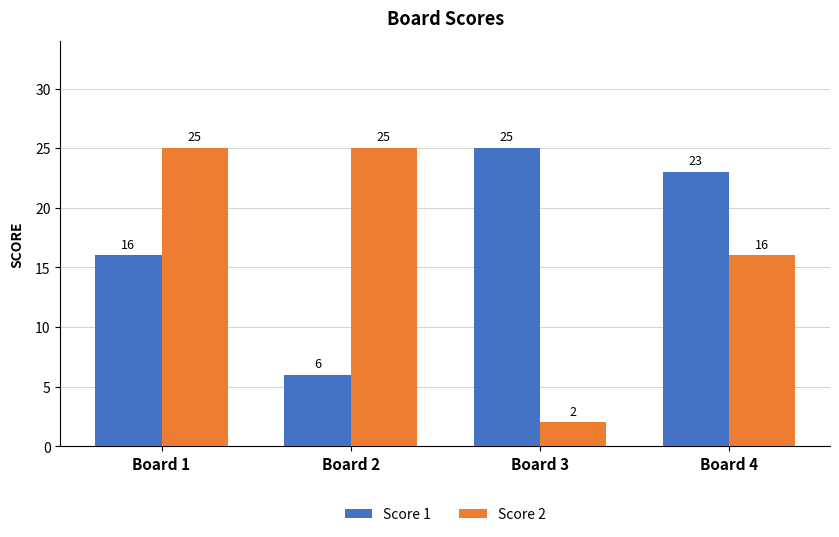

What is the value of the Score 1 bar at the 1st from the left?

16